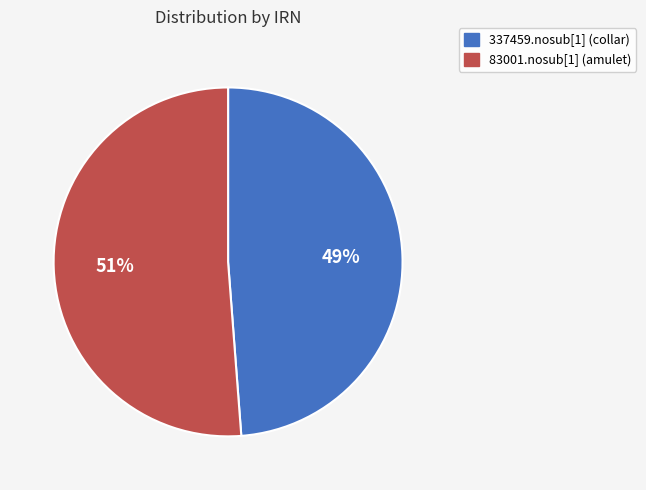

Rank the categories by value from highest to lowest.

83001.nosub[1] (amulet), 337459.nosub[1] (collar)